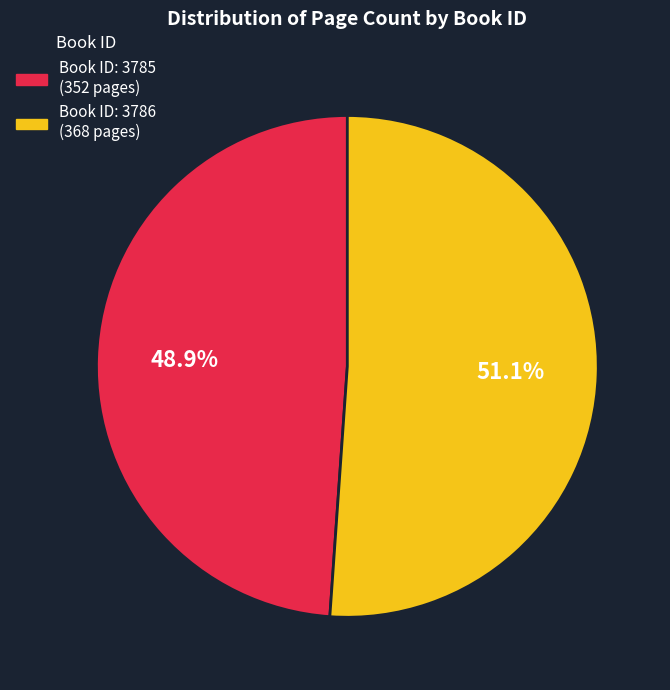

Is there a majority slice in this chart?

Yes